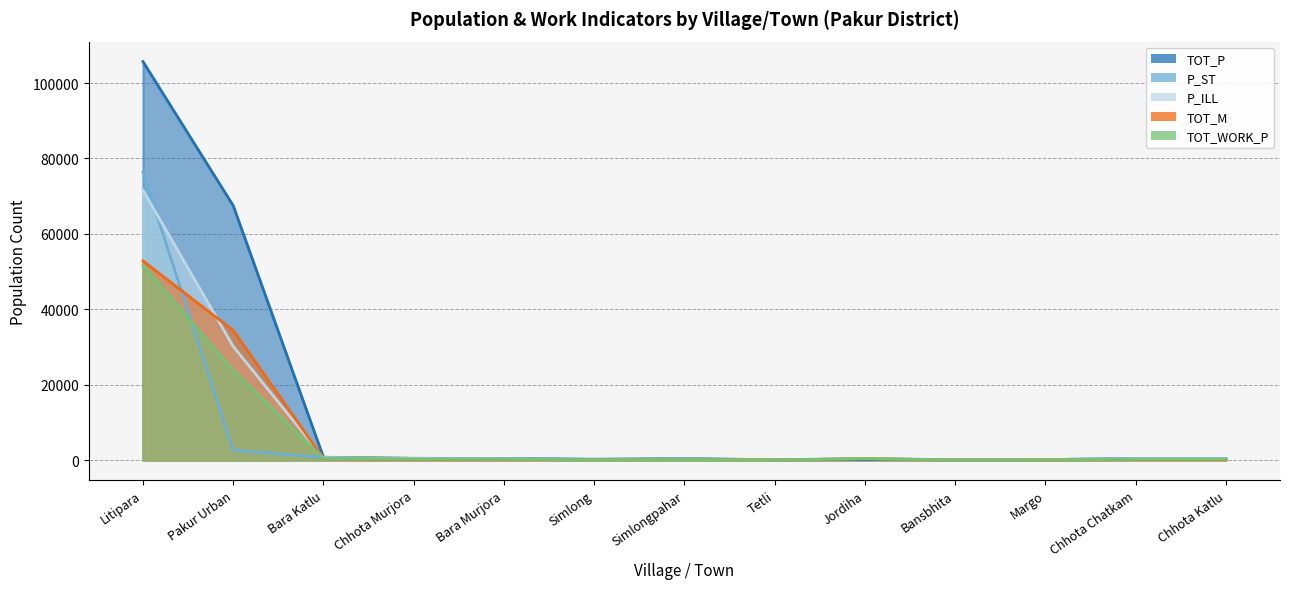

How many interior local peaks does the P_ST series have?

3